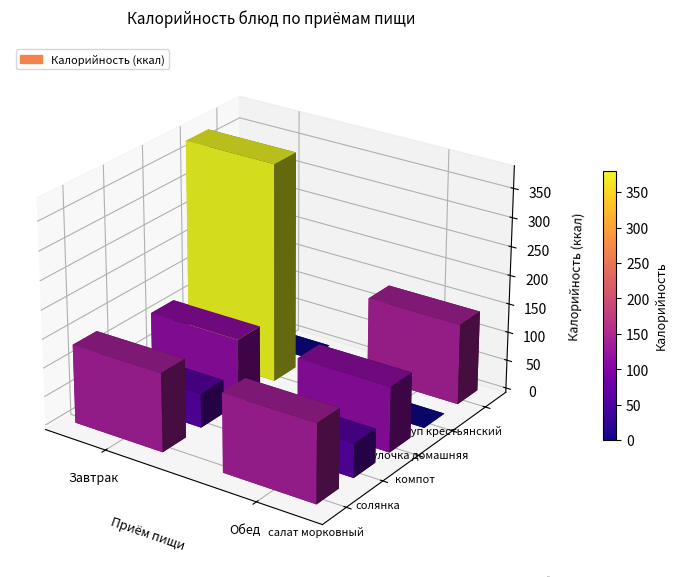

Read the компот value at 0.

113.8